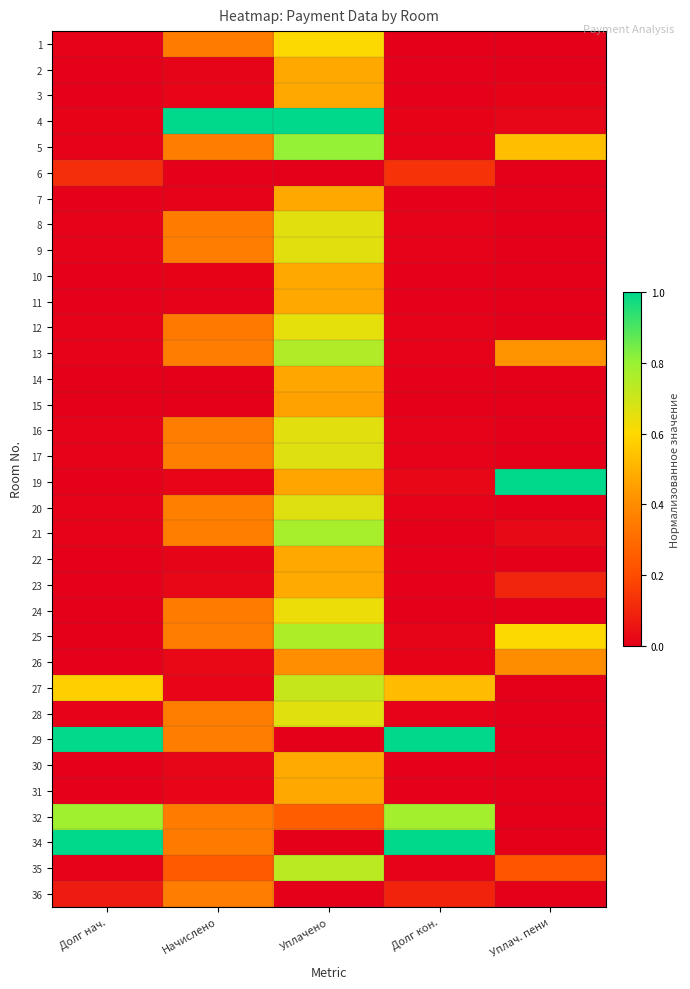

Reading left to right, transcribe all the data shown in this chart.

1: Долг нач.=0.0	Начислено=0.3	Уплачено=0.6	Долг кон.=0.0	Уплач. пени=0.0
2: Долг нач.=0.0	Начислено=0.0	Уплачено=0.5	Долг кон.=0.0	Уплач. пени=0.0
3: Долг нач.=0.0	Начислено=0.0	Уплачено=0.5	Долг кон.=0.0	Уплач. пени=0.0
4: Долг нач.=0.0	Начислено=1.0	Уплачено=1.0	Долг кон.=0.0	Уплач. пени=0.0
5: Долг нач.=0.0	Начислено=0.4	Уплачено=0.8	Долг кон.=0.0	Уплач. пени=0.5
6: Долг нач.=0.1	Начислено=0.0	Уплачено=0.0	Долг кон.=0.1	Уплач. пени=0.0
7: Долг нач.=0.0	Начислено=0.0	Уплачено=0.5	Долг кон.=0.0	Уплач. пени=0.0
8: Долг нач.=0.0	Начислено=0.4	Уплачено=0.7	Долг кон.=0.0	Уплач. пени=0.0
9: Долг нач.=0.0	Начислено=0.4	Уплачено=0.7	Долг кон.=0.0	Уплач. пени=0.0
10: Долг нач.=0.0	Начислено=0.0	Уплачено=0.5	Долг кон.=0.0	Уплач. пени=0.0
11: Долг нач.=0.0	Начислено=0.0	Уплачено=0.5	Долг кон.=0.0	Уплач. пени=0.0
12: Долг нач.=0.0	Начислено=0.3	Уплачено=0.6	Долг кон.=0.0	Уплач. пени=0.0
13: Долг нач.=0.0	Начислено=0.4	Уплачено=0.8	Долг кон.=0.0	Уплач. пени=0.4
14: Долг нач.=0.0	Начислено=0.0	Уплачено=0.5	Долг кон.=0.0	Уплач. пени=0.0
15: Долг нач.=0.0	Начислено=0.0	Уплачено=0.5	Долг кон.=0.0	Уплач. пени=0.0
16: Долг нач.=0.0	Начислено=0.4	Уплачено=0.7	Долг кон.=0.0	Уплач. пени=0.0
17: Долг нач.=0.0	Начислено=0.4	Уплачено=0.7	Долг кон.=0.0	Уплач. пени=0.0
19: Долг нач.=0.0	Начислено=0.0	Уплачено=0.5	Долг кон.=0.0	Уплач. пени=1.0
20: Долг нач.=0.0	Начислено=0.4	Уплачено=0.7	Долг кон.=0.0	Уплач. пени=0.0
21: Долг нач.=0.0	Начислено=0.4	Уплачено=0.8	Долг кон.=0.0	Уплач. пени=0.0
22: Долг нач.=0.0	Начислено=0.0	Уплачено=0.5	Долг кон.=0.0	Уплач. пени=0.0
23: Долг нач.=0.0	Начислено=0.0	Уплачено=0.5	Долг кон.=0.0	Уплач. пени=0.1
24: Долг нач.=0.0	Начислено=0.3	Уплачено=0.6	Долг кон.=0.0	Уплач. пени=0.0
25: Долг нач.=0.0	Начислено=0.4	Уплачено=0.8	Долг кон.=0.0	Уплач. пени=0.6
26: Долг нач.=0.0	Начислено=0.0	Уплачено=0.4	Долг кон.=0.0	Уплач. пени=0.4
27: Долг нач.=0.6	Начислено=0.0	Уплачено=0.7	Долг кон.=0.5	Уплач. пени=0.0
28: Долг нач.=0.0	Начислено=0.4	Уплачено=0.7	Долг кон.=0.0	Уплач. пени=0.0
29: Долг нач.=1.0	Начислено=0.4	Уплачено=0.0	Долг кон.=1.0	Уплач. пени=0.0
30: Долг нач.=0.0	Начислено=0.0	Уплачено=0.5	Долг кон.=0.0	Уплач. пени=0.0
31: Долг нач.=0.0	Начислено=0.0	Уплачено=0.5	Долг кон.=0.0	Уплач. пени=0.0
32: Долг нач.=0.8	Начислено=0.4	Уплачено=0.3	Долг кон.=0.8	Уплач. пени=0.0
34: Долг нач.=1.0	Начислено=0.3	Уплачено=0.0	Долг кон.=1.0	Уплач. пени=0.0
35: Долг нач.=0.0	Начислено=0.2	Уплачено=0.7	Долг кон.=0.0	Уплач. пени=0.2
36: Долг нач.=0.1	Начислено=0.4	Уплачено=0.0	Долг кон.=0.1	Уплач. пени=0.0